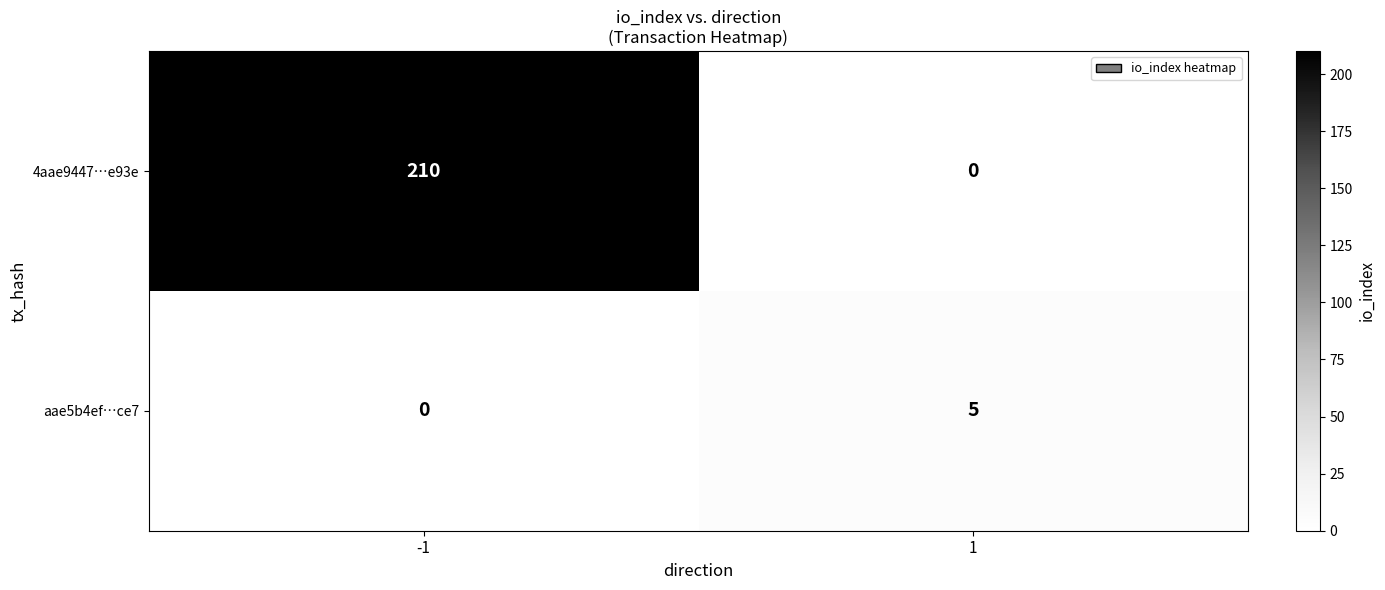

How many categories are shown in the chart?

2